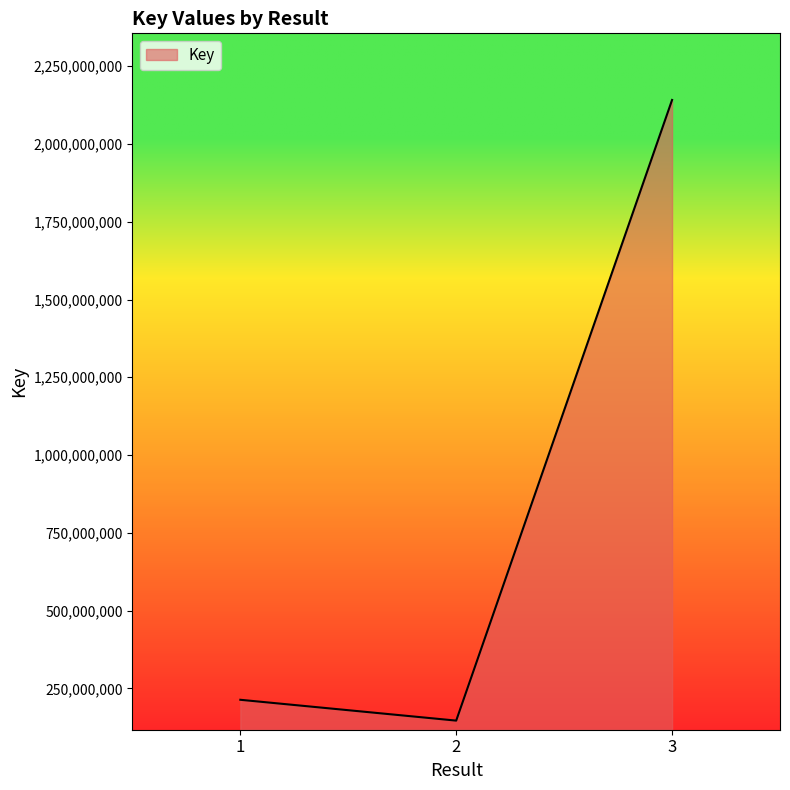

What is the greatest value displayed?

2141444594